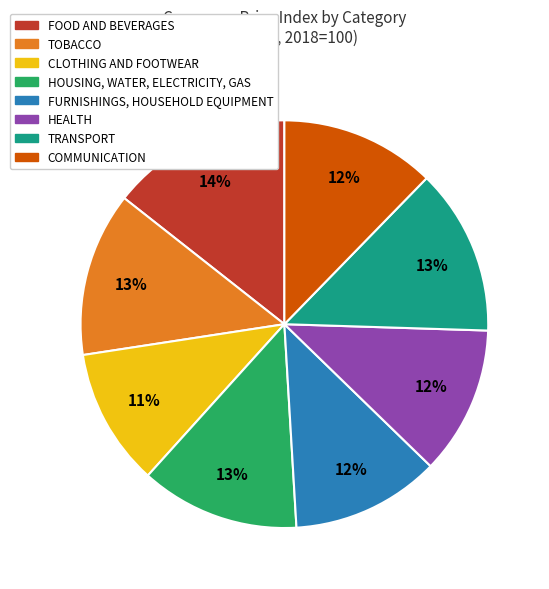

The FOOD AND BEVERAGES slice represents 4% of the pie. True or false?

False